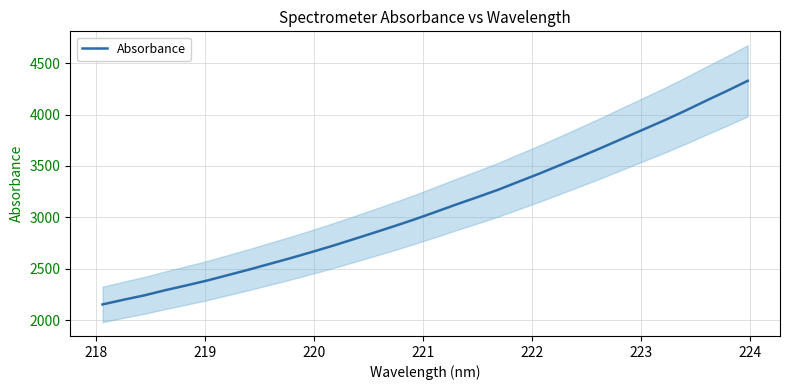

What is the highest value of the Absorbance series?

4328.5